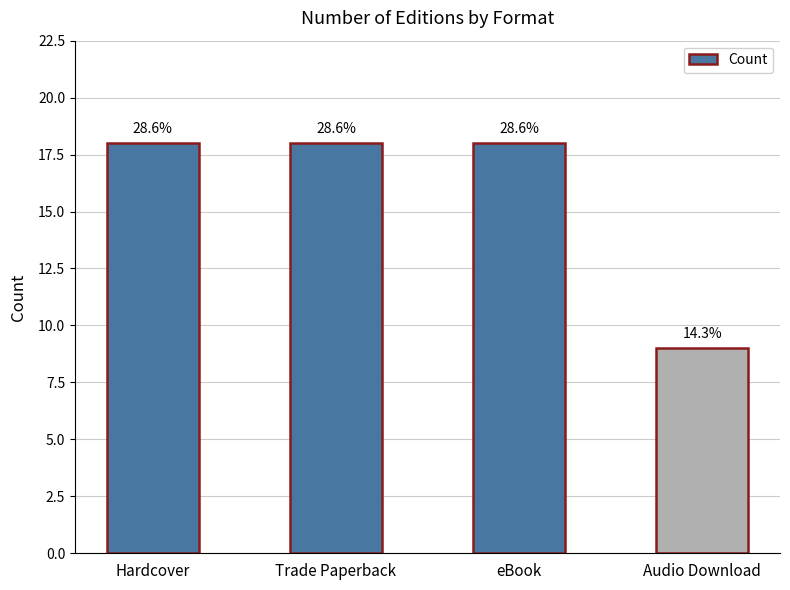

How many bars are there in total?

4